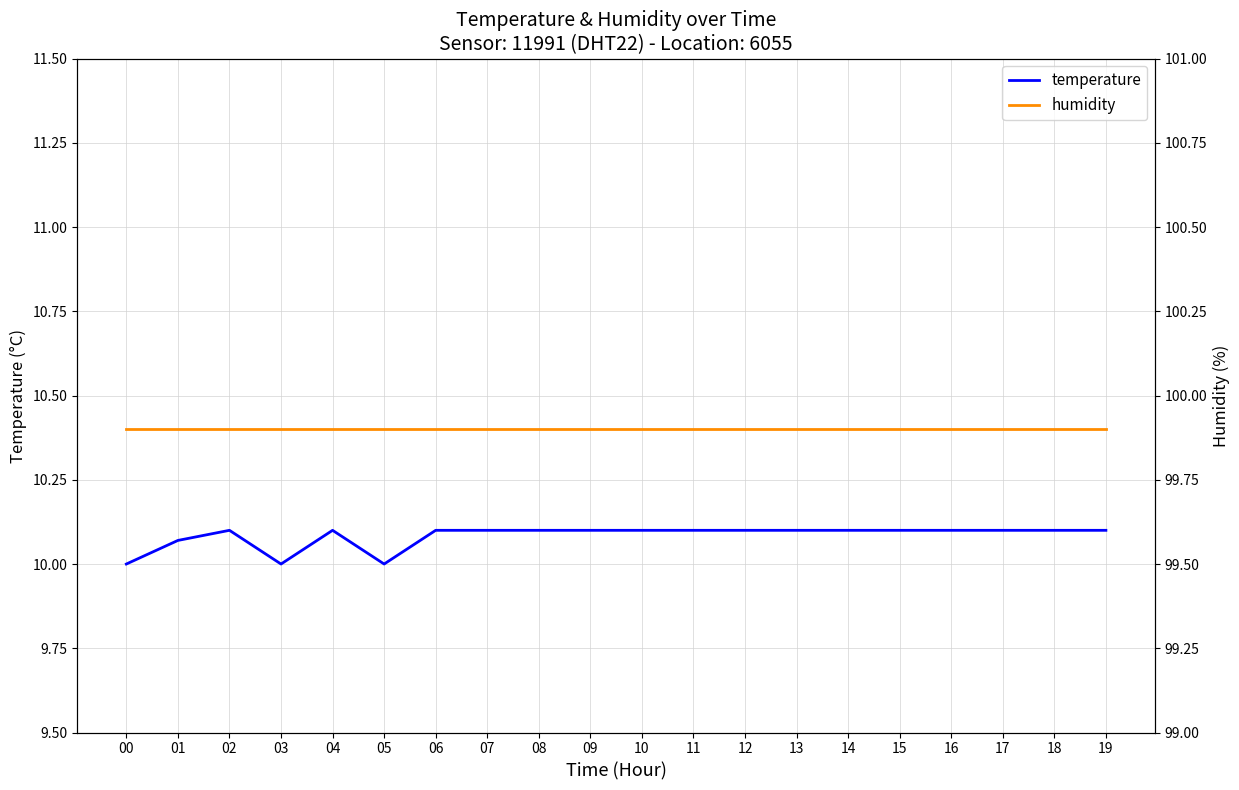

The value of temperature at 06 is 10.1. True or false?

True